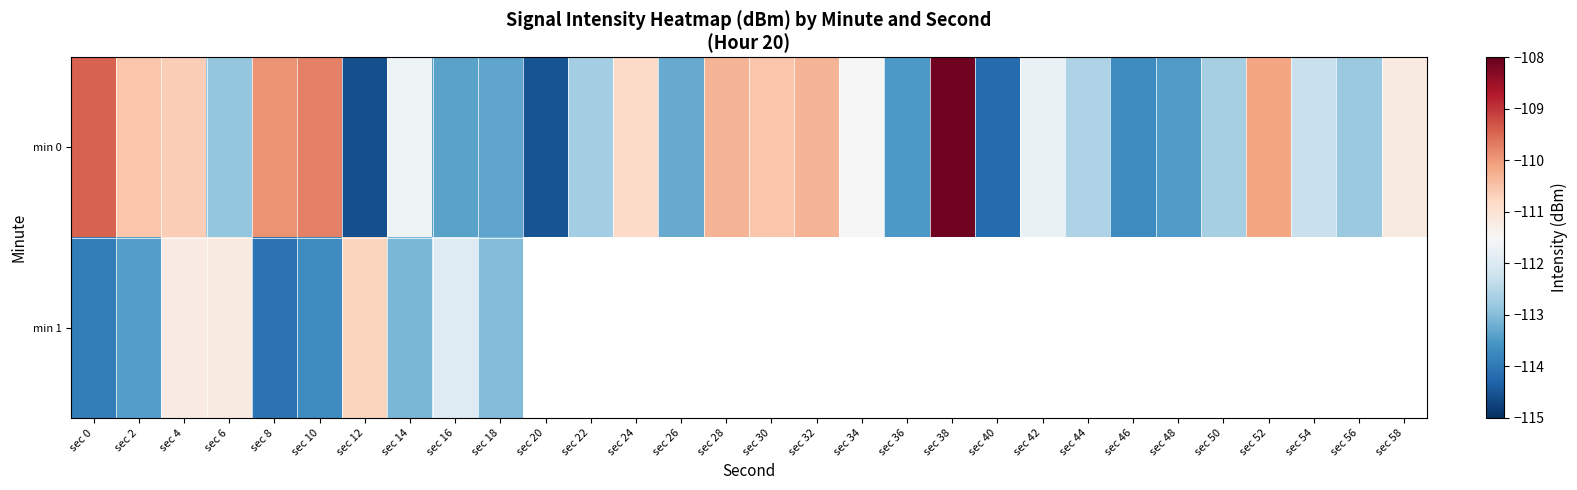

What is the sum of all min 0 values?

-3356.4